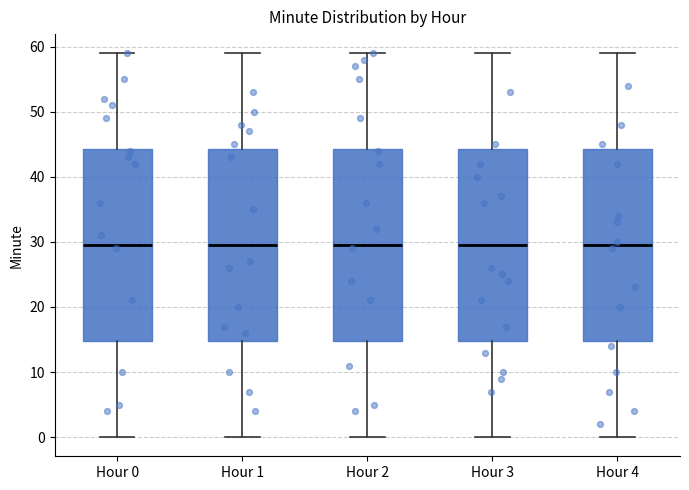

Reading left to right, transcribe this box plot: for each box, give where its median line is, the range the box spans, and where its two whiskers end, as read against the y-axis. The values are not printed on the chart, so give them approximately, as read against the axis.

Hour 0: median 30, box 15 to 44, whiskers 0 to 59
Hour 1: median 30, box 15 to 44, whiskers 0 to 59
Hour 2: median 30, box 15 to 44, whiskers 0 to 59
Hour 3: median 30, box 15 to 44, whiskers 0 to 59
Hour 4: median 30, box 15 to 44, whiskers 0 to 59